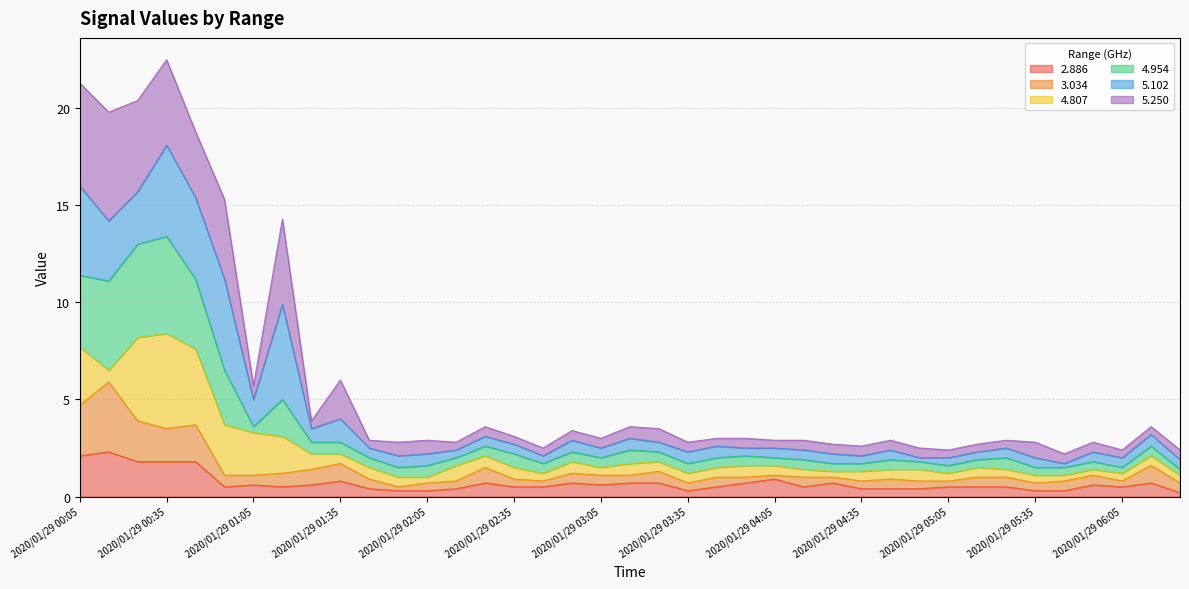

At how many categories does at least one series exceed 0?

39